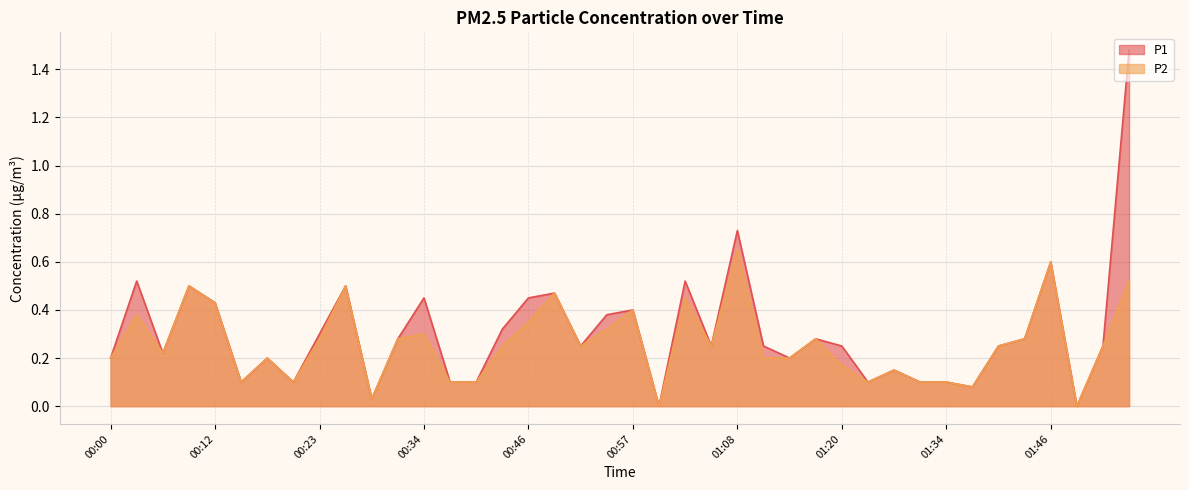

What is the average value of the P1 series?

0.3